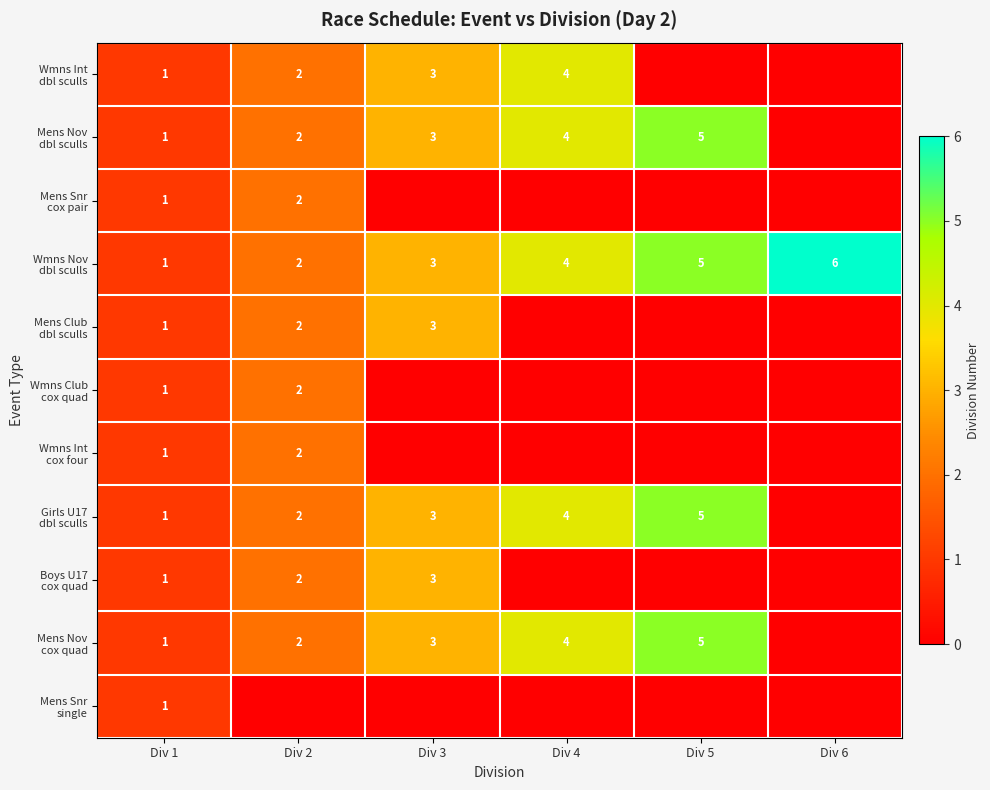

What is the difference between the Mens Nov dbl sculls values at Div 1 and Div 5?

4